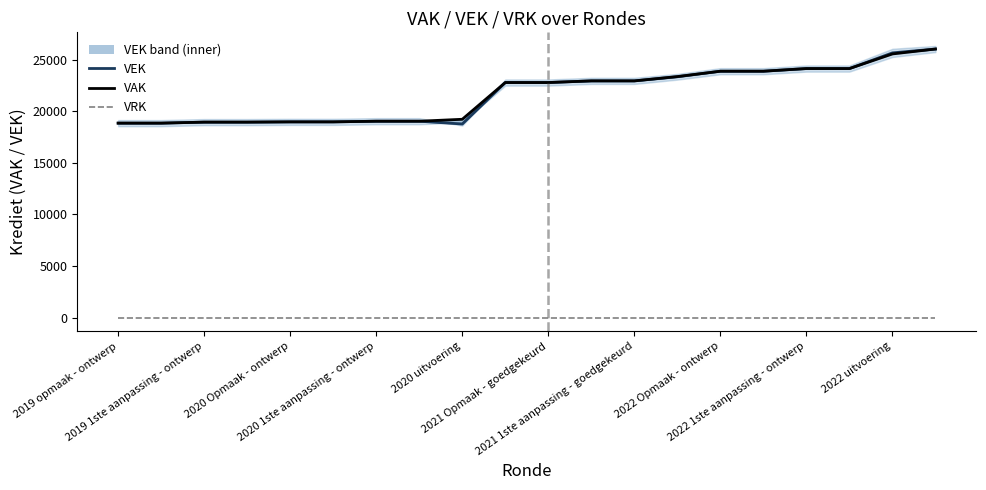

Which label corresponds to the smallest value in the chart?

2019 opmaak - ontwerp